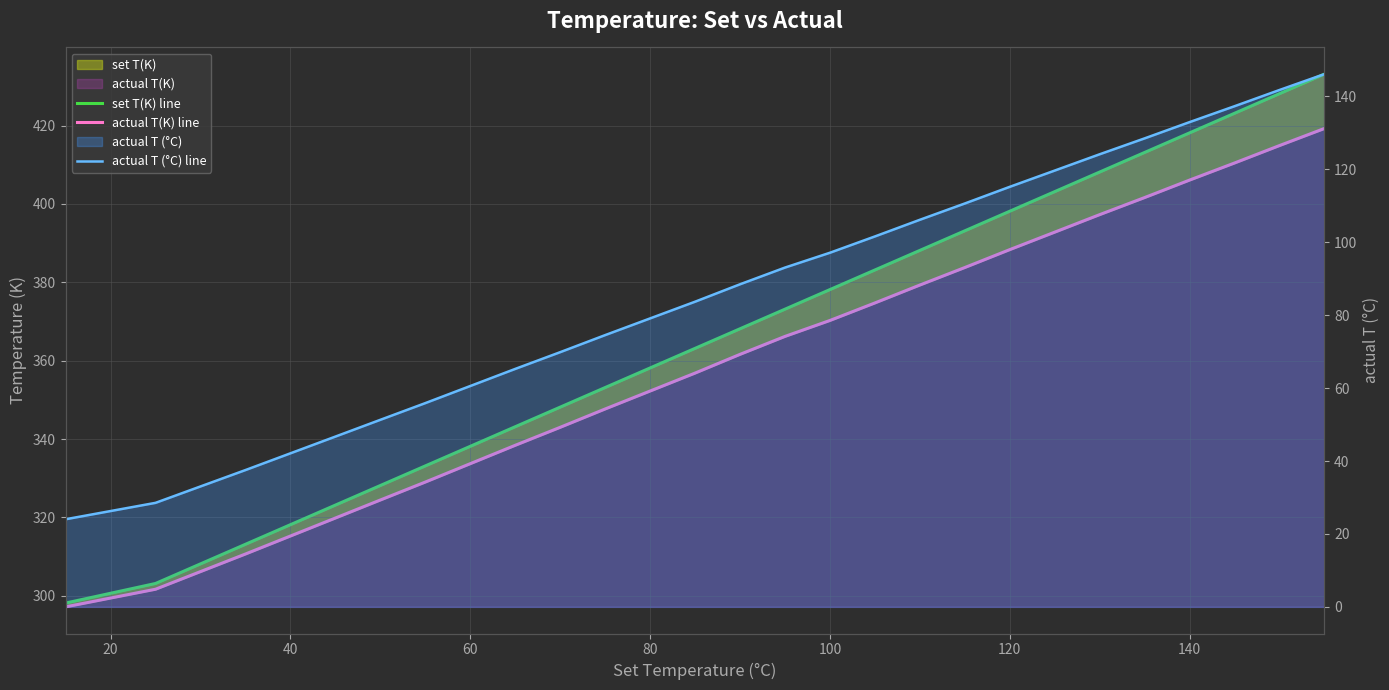

True or false: actual T(K) line and actual T (°C) line intersect in this chart.

False